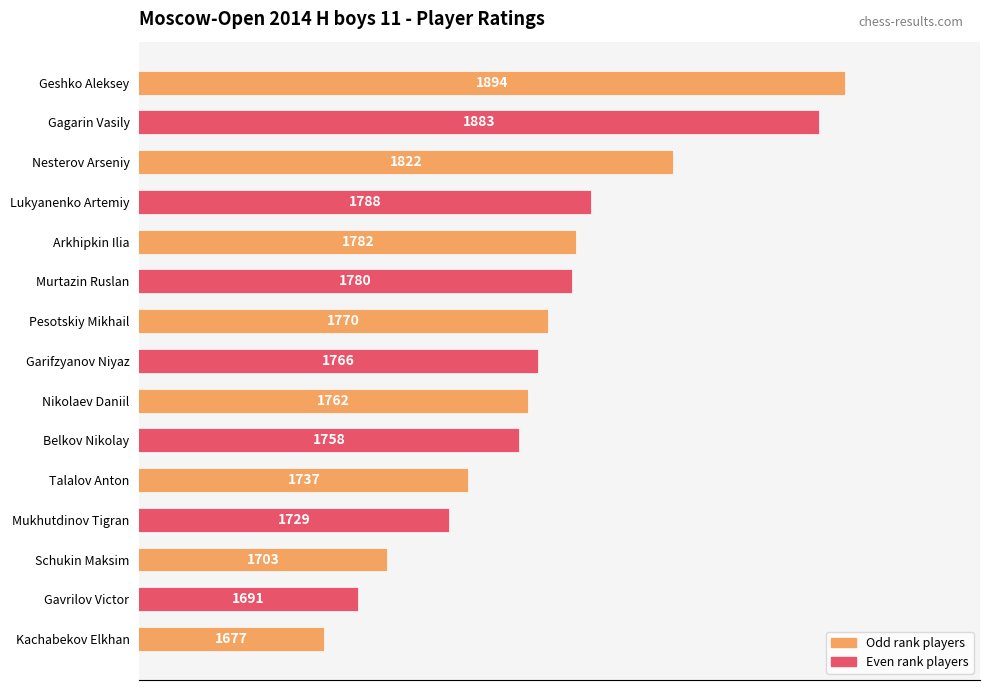

Are the bars grouped side by side (vs. stacked)?

No